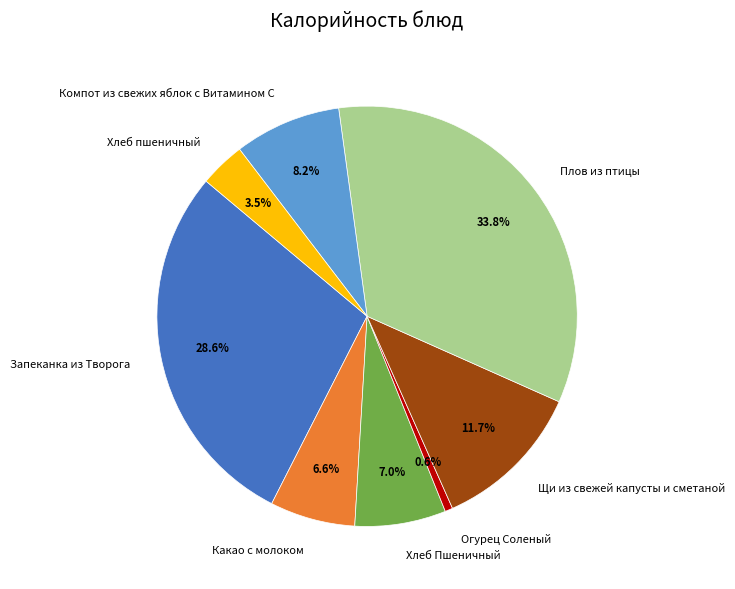

Between Компот из свежих яблок с Витамином С and Запеканка из Творога, which is larger?

Запеканка из Творога